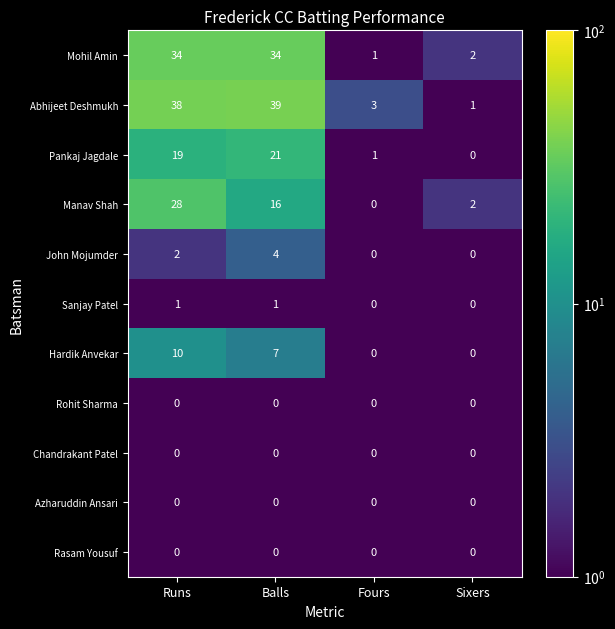

Which series has the widest spread of values?

Abhijeet Deshmukh